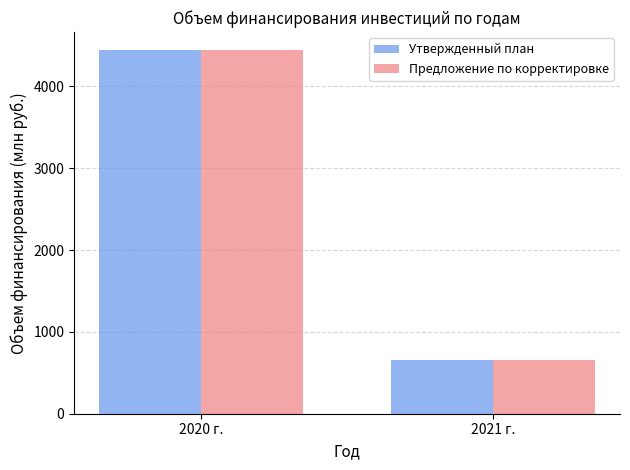

Which category has the highest value in the Предложение по корректировке series?

2020 г.